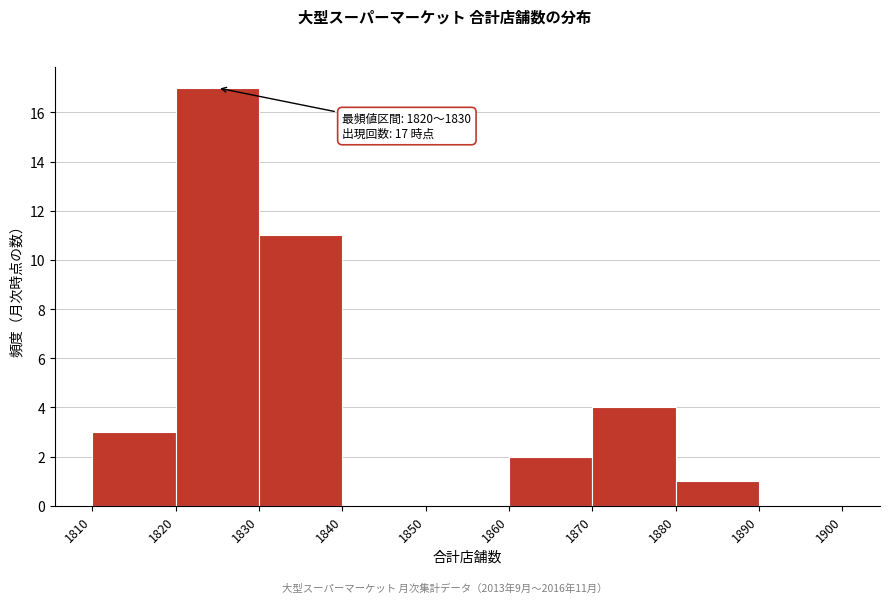

Which range on the x-axis has the tallest bar?

1820 to 1830